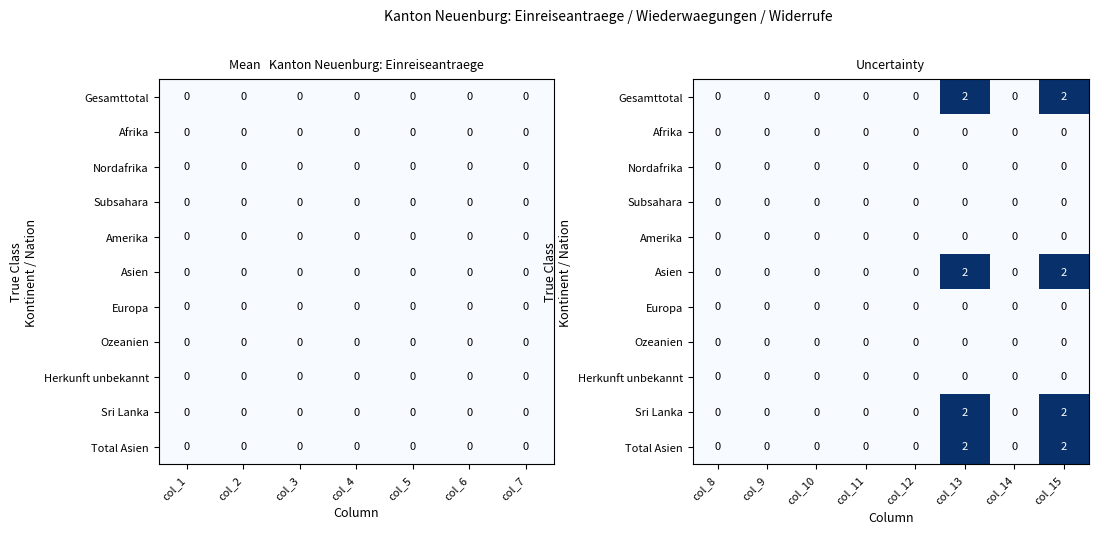

Count the number of categories in the chart.

8